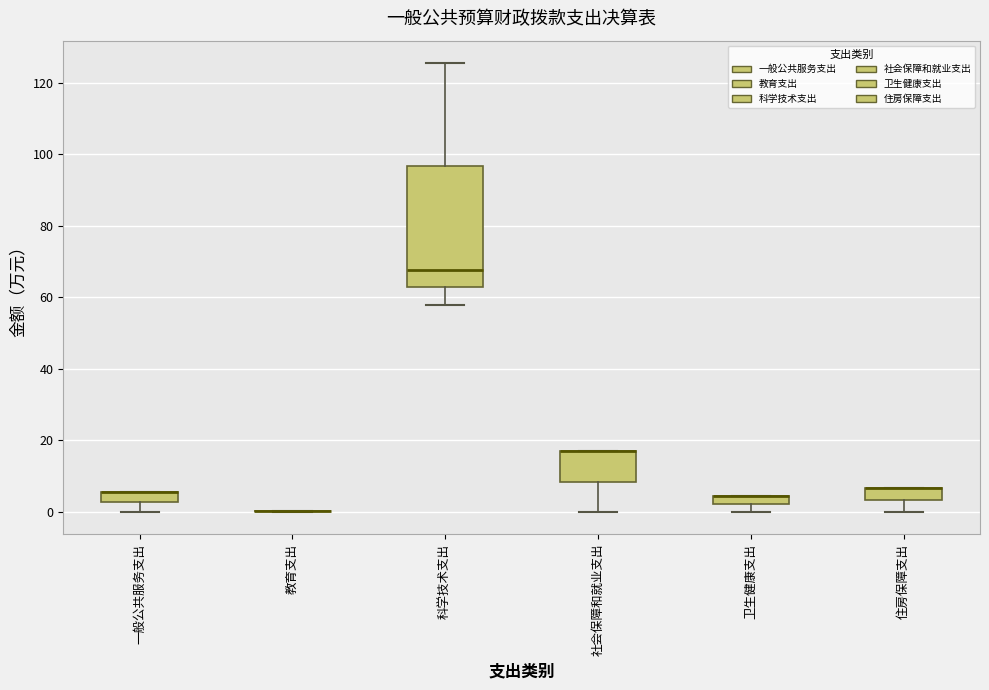

Which box is the tallest, from its lower edge to its upper edge?

科学技术支出